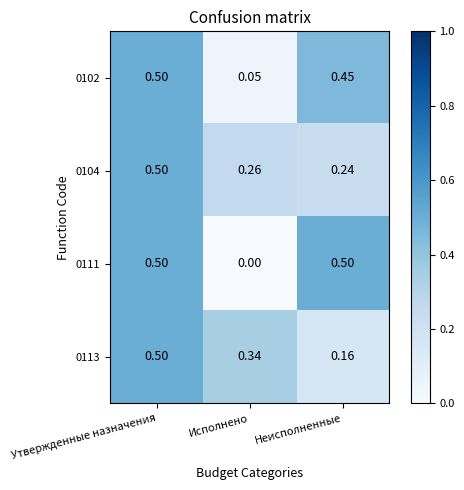

Is the value of 0104 at Утвержденные назначения greater than the value of 0113 at Неисполненные?

Yes